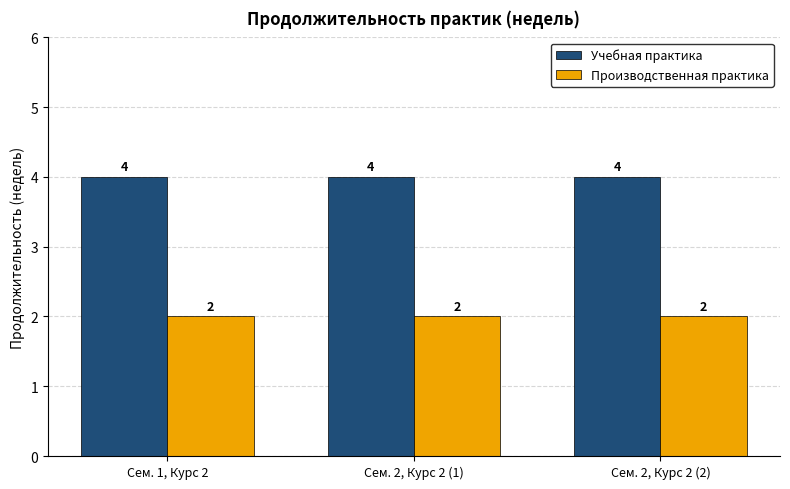

Reading right to left, extract all data points from this chart.

Учебная практика: 4	4	4
Производственная практика: 2	2	2